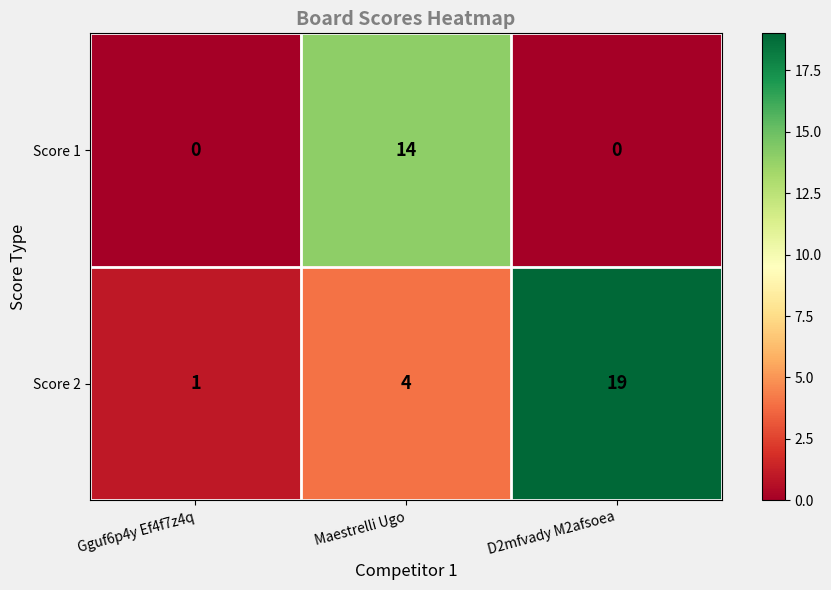

Which series has the largest range (max minus min)?

Score 2